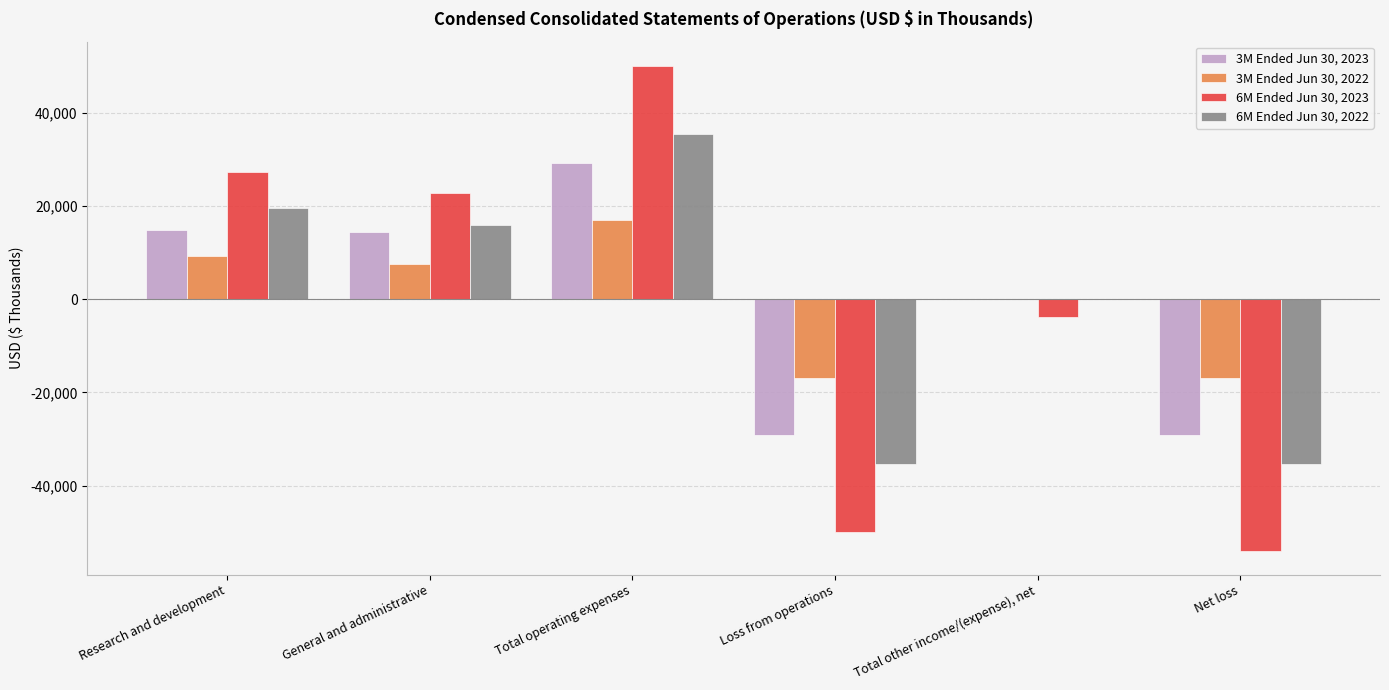

What is the sum of all 6M Ended Jun 30, 2023 values?

-7800